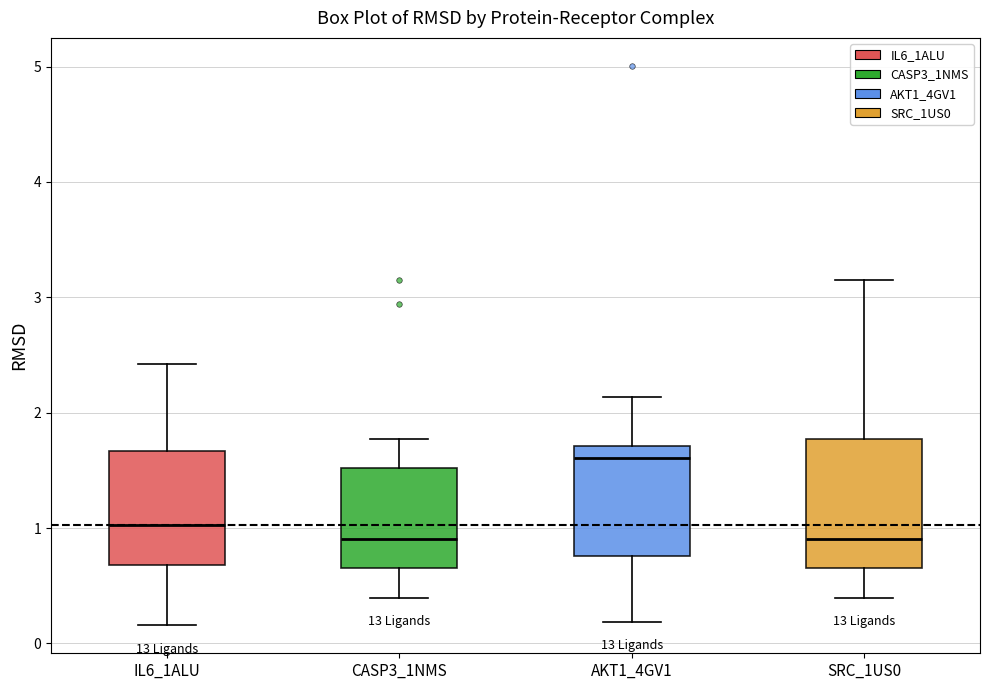

Reading left to right, transcribe this box plot: for each box, give where its median line is, the range the box spans, and where its two whiskers end, as read against the y-axis. The values are not printed on the chart, so give them approximately, as read against the axis.

IL6_1ALU: median 1.0, box 0.7 to 1.7, whiskers 0.2 to 2.4
CASP3_1NMS: median 0.9, box 0.7 to 1.5, whiskers 0.4 to 1.8
AKT1_4GV1: median 1.6, box 0.8 to 1.7, whiskers 0.2 to 2.1
SRC_1US0: median 0.9, box 0.7 to 1.8, whiskers 0.4 to 3.1